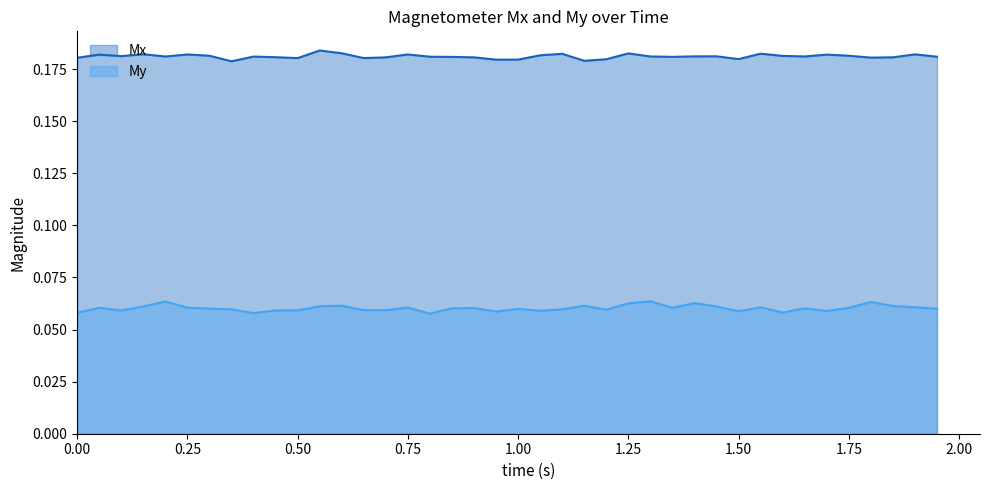

Count the number of categories in the chart.

40